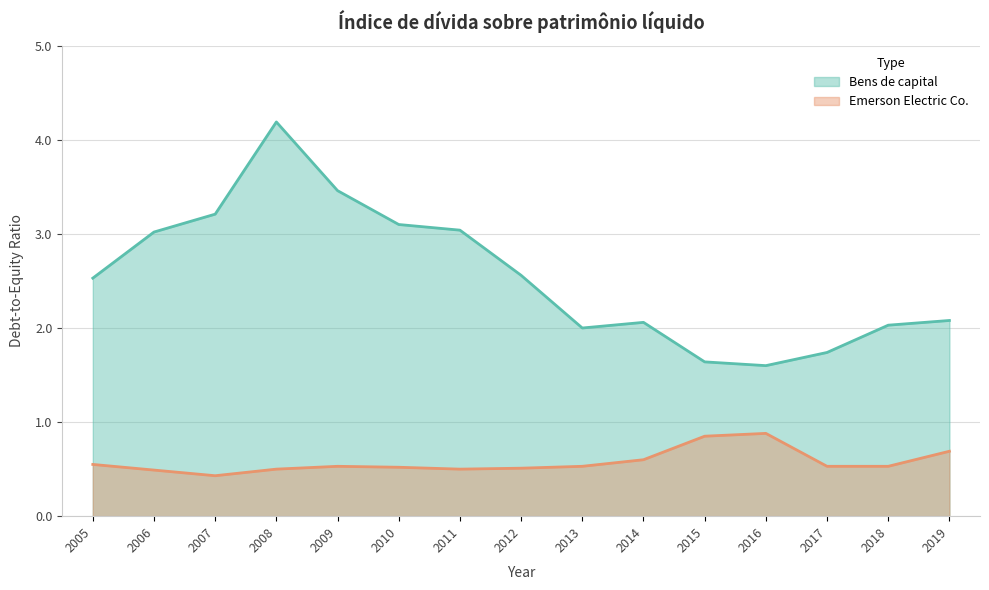

At which category is the sum across all series the highest?

2008